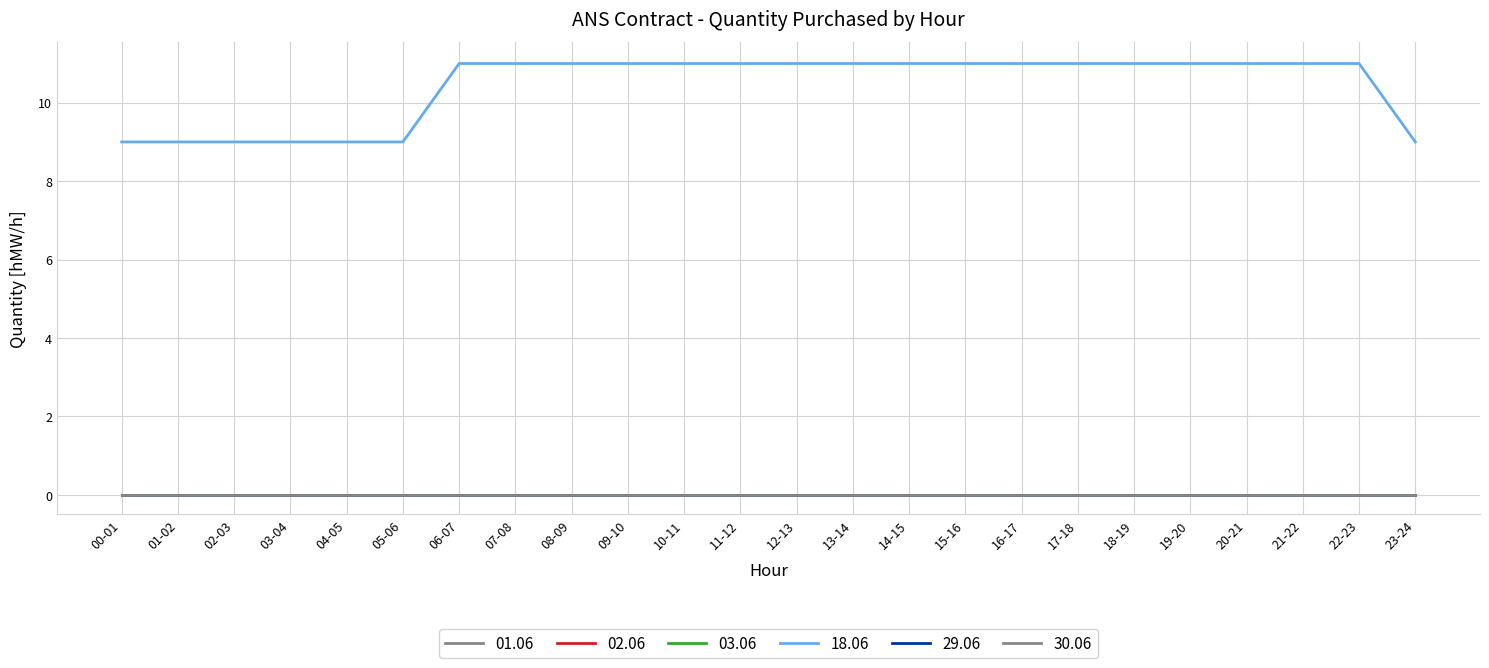

Does the chart have visible grid lines?

Yes